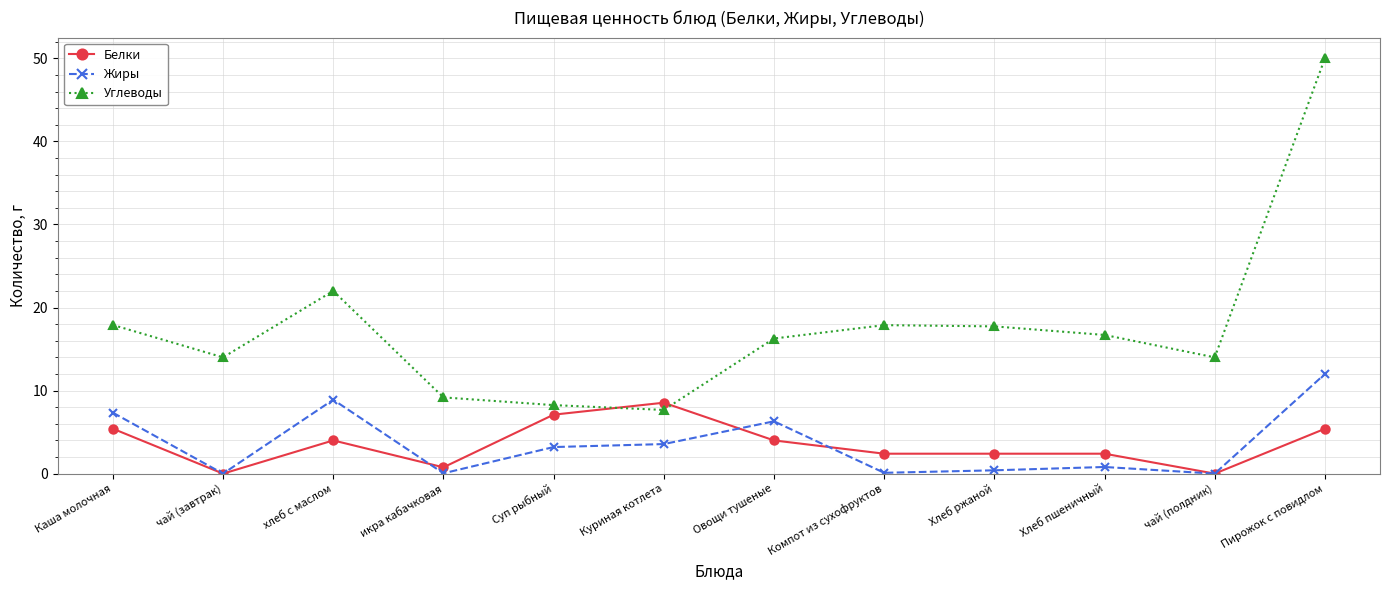

Which series changed the most between хлеб с маслом and Куриная котлета?

Углеводы